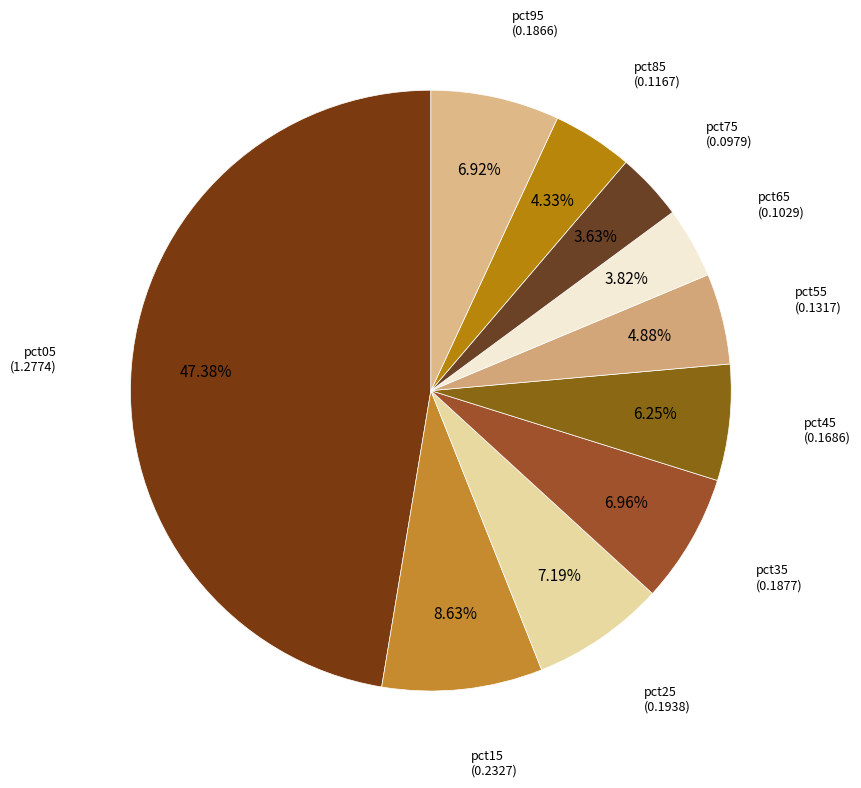

Count the number of slices in the pie.

10